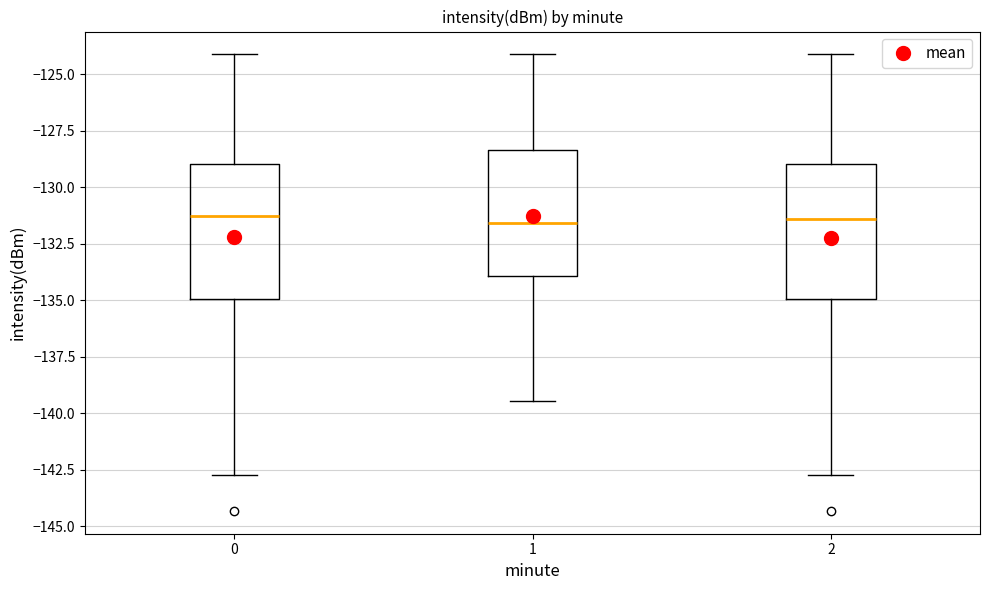

Reading left to right, read every box against the y-axis: the position of its median line, the range the box covers, and the ends of its whiskers. The values are not printed on the chart, so give them approximately, as read against the axis.

0: median -131.5, box -135.0 to -129.0, whiskers -142.5 to -124.0
1: median -131.5, box -134.0 to -128.5, whiskers -139.5 to -124.0
2: median -131.5, box -135.0 to -129.0, whiskers -142.5 to -124.0